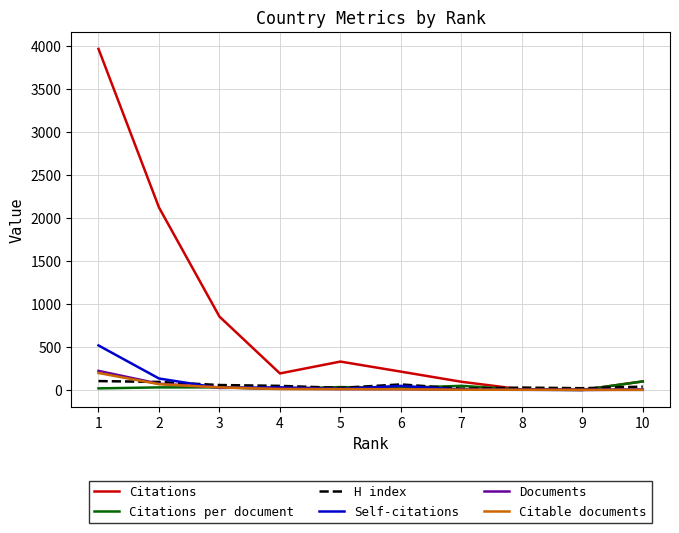

What is the spread (max minus min) of values at 3?

831.0